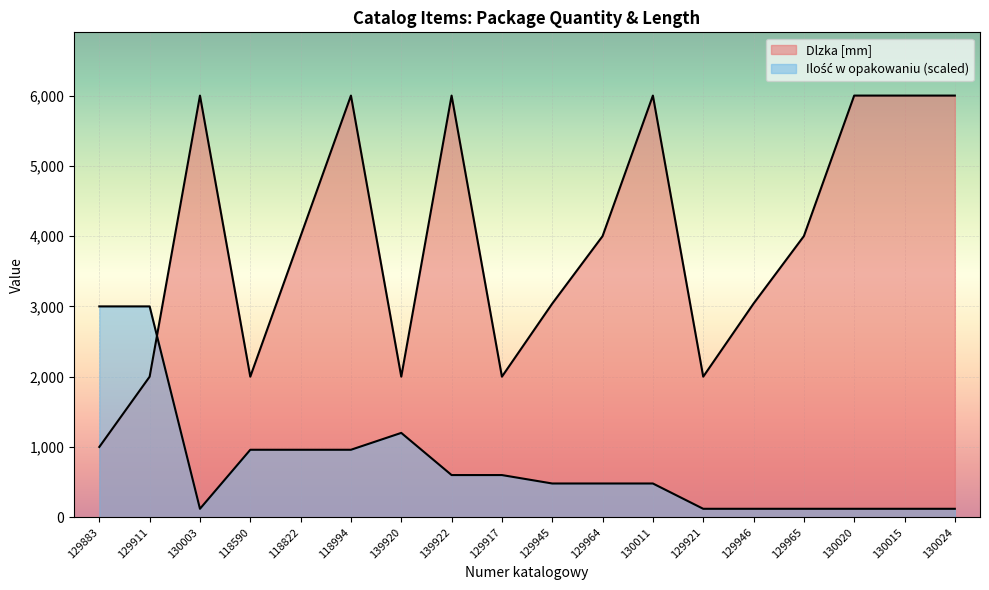

At which label does Ilość w opakowaniu first exceed 480?

129883